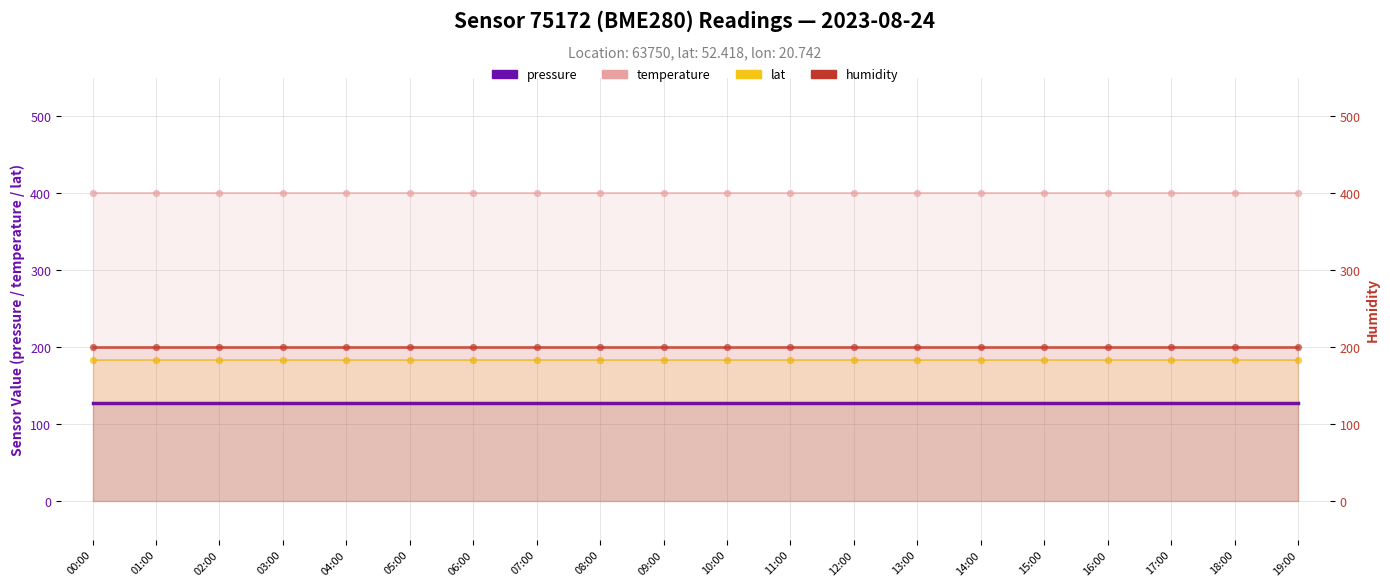

Which series has the largest total across all categories?

temperature